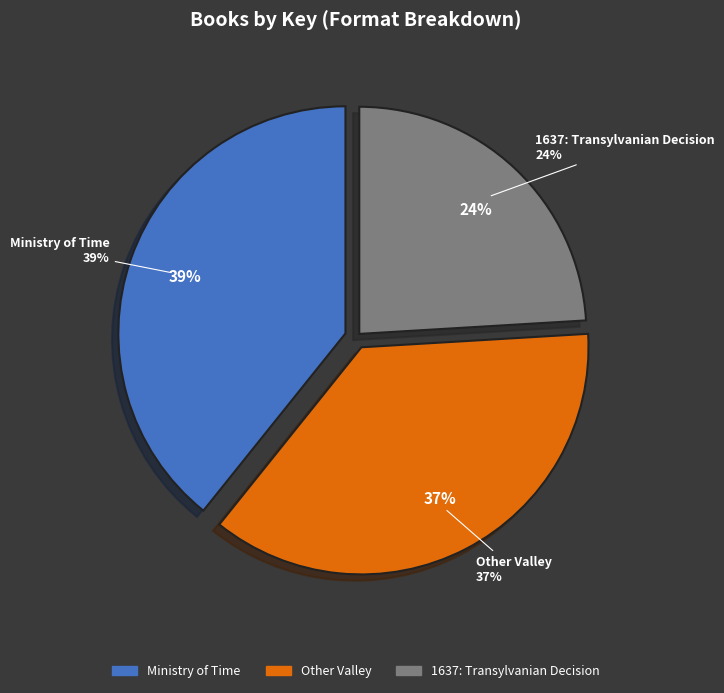

Which has a higher value, Ministry of Time (eBook) or 1637: Transylvanian (Hardcover)?

Ministry of Time (eBook)